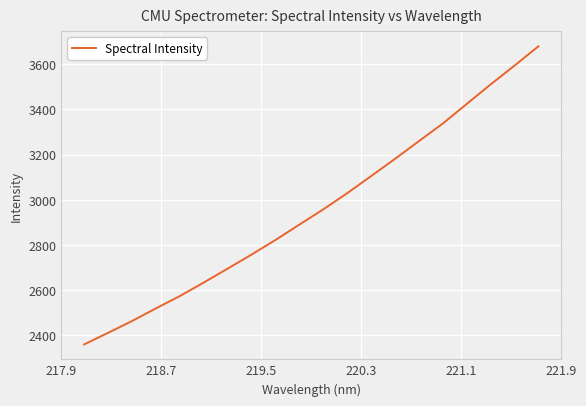

What is the smallest value displayed?

2360.0